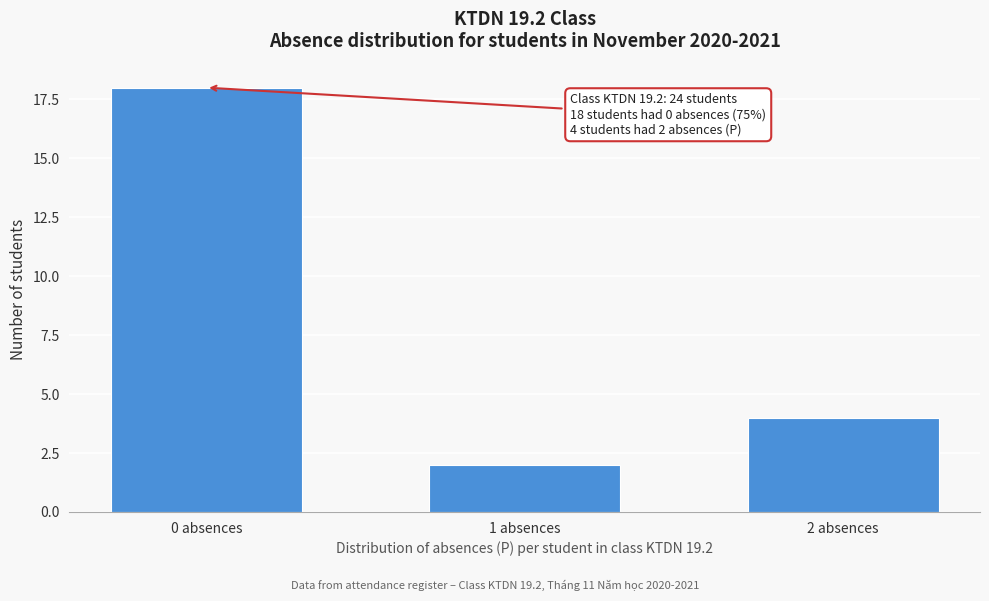

Reading left to right, list all the values displayed in this chart.

18	2	4